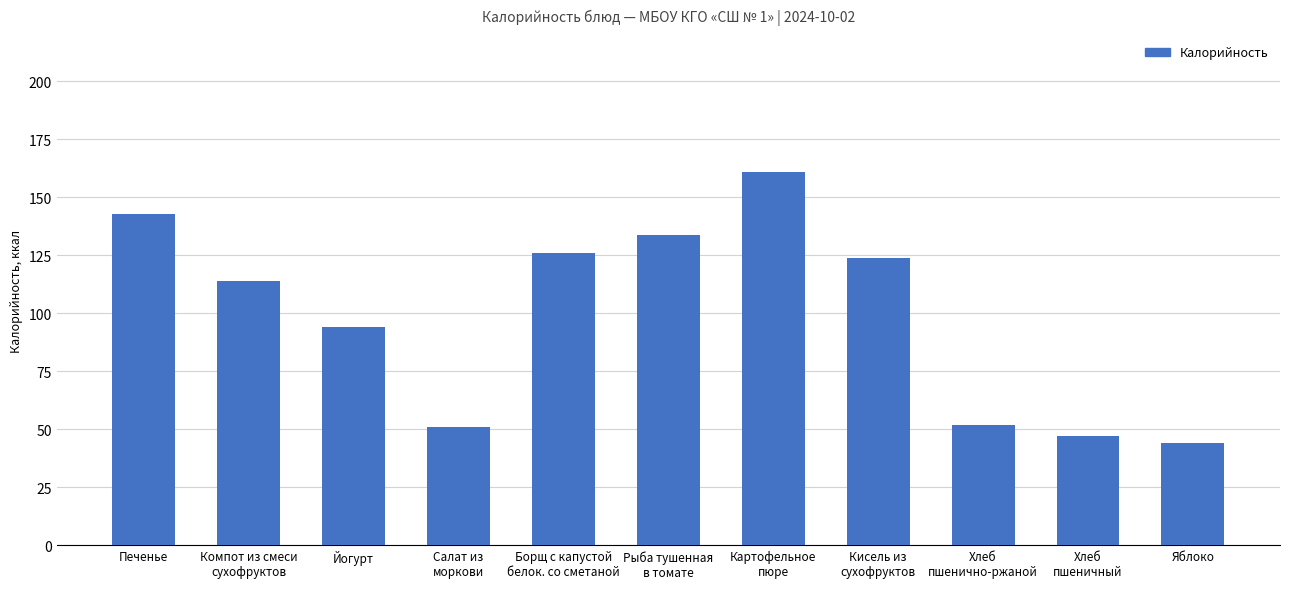

What is the change in value from Кисель из
сухофруктов to Хлеб
пшеничный?

-77